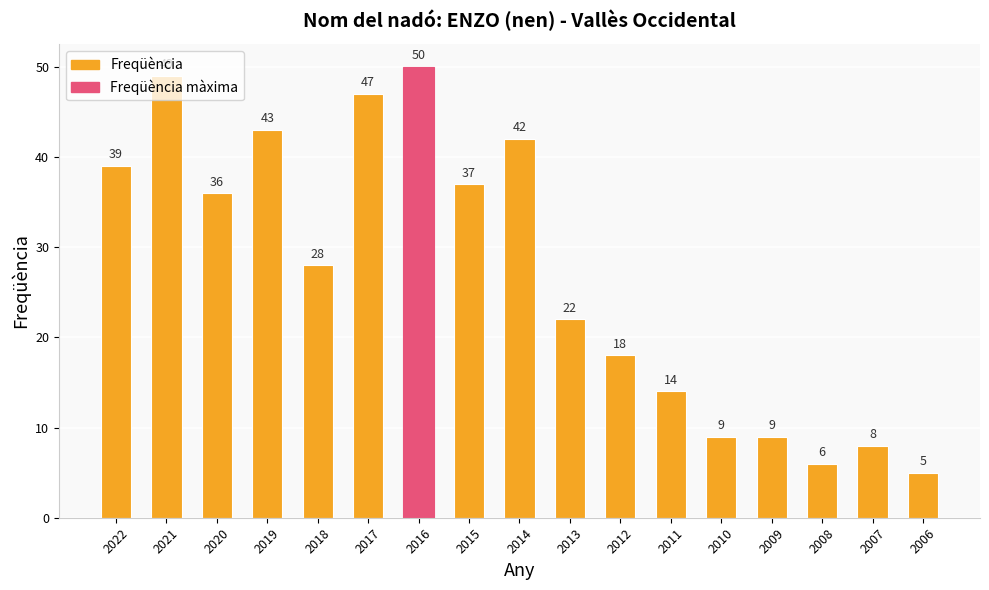

How many series are shown in this chart?

1